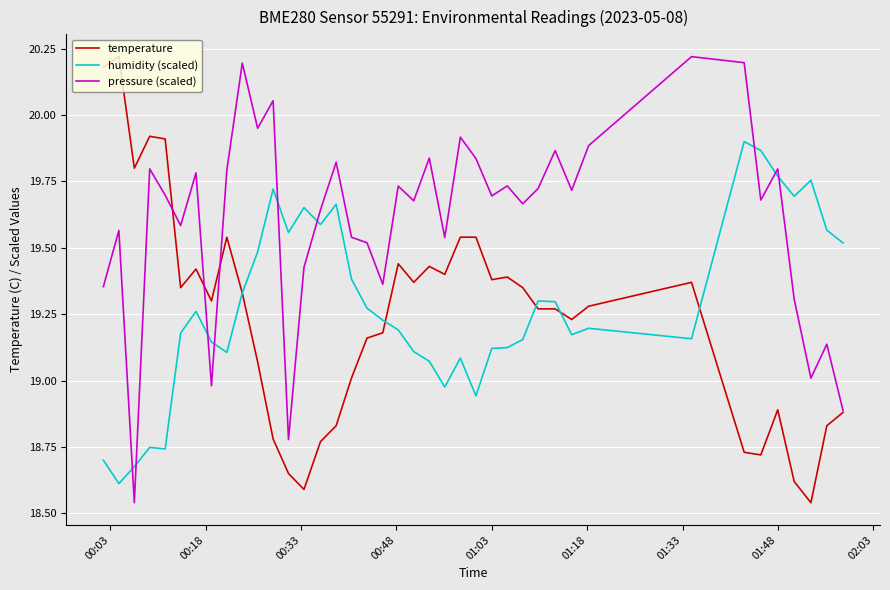

Which series has the largest total across all categories?

pressure (scaled)